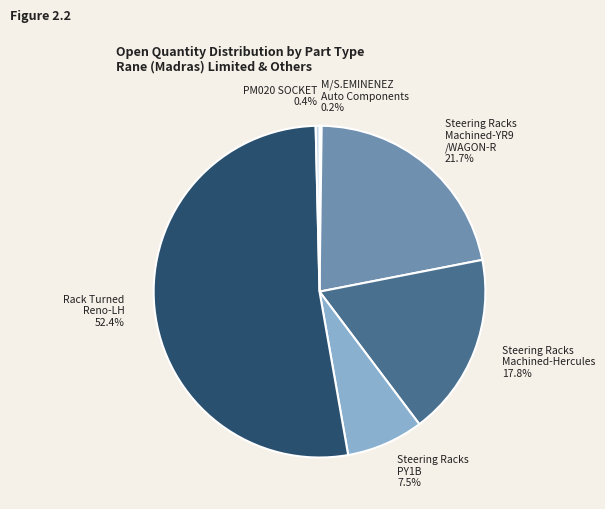

What is the largest slice in the pie chart?

Rack Turned Reno-LH 52.4%